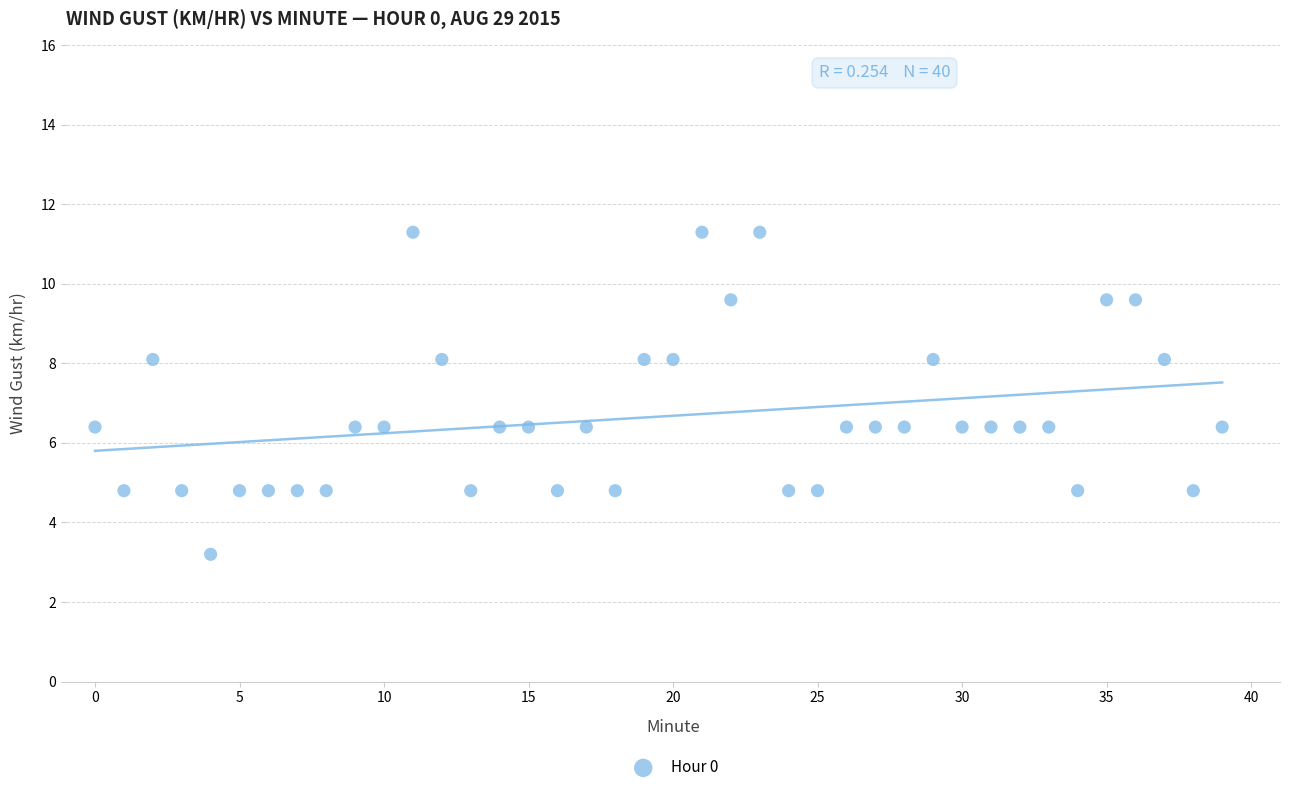

What is the range of Y values (max minus min)?

8.1